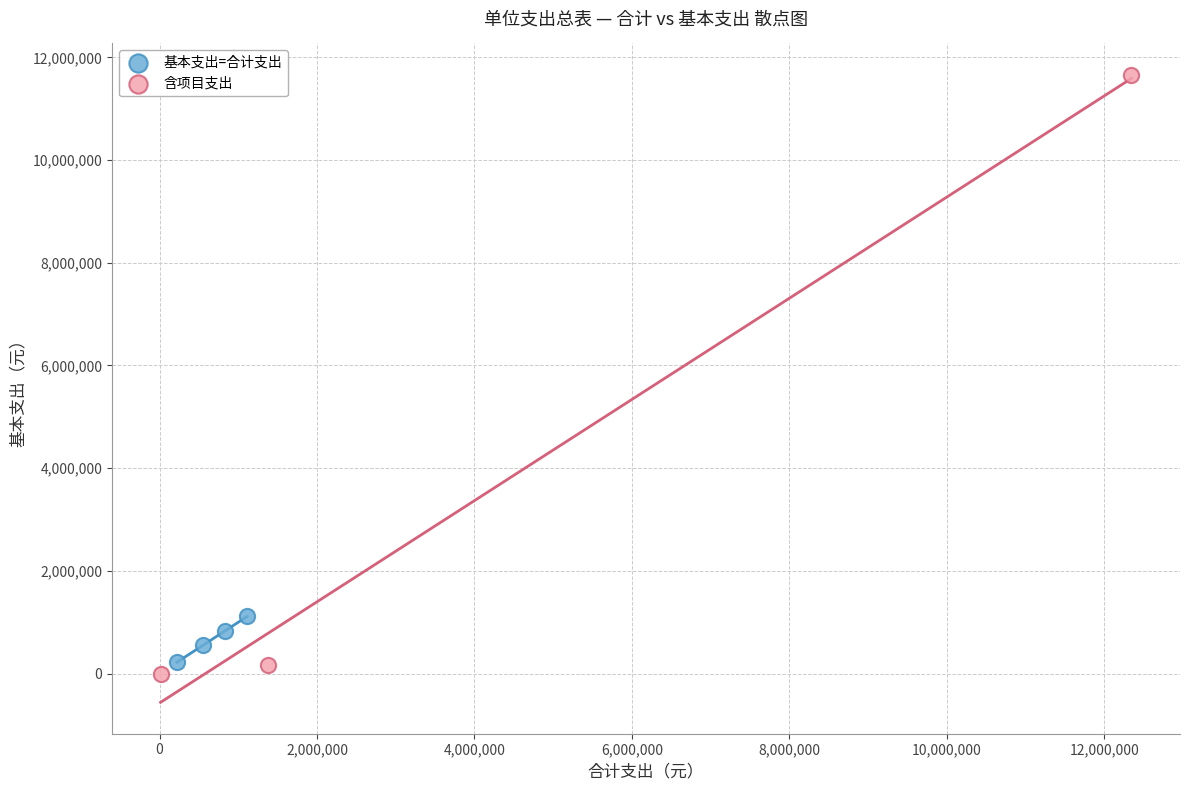

What are all the series names shown in the legend?

基本支出=合计支出, 含项目支出